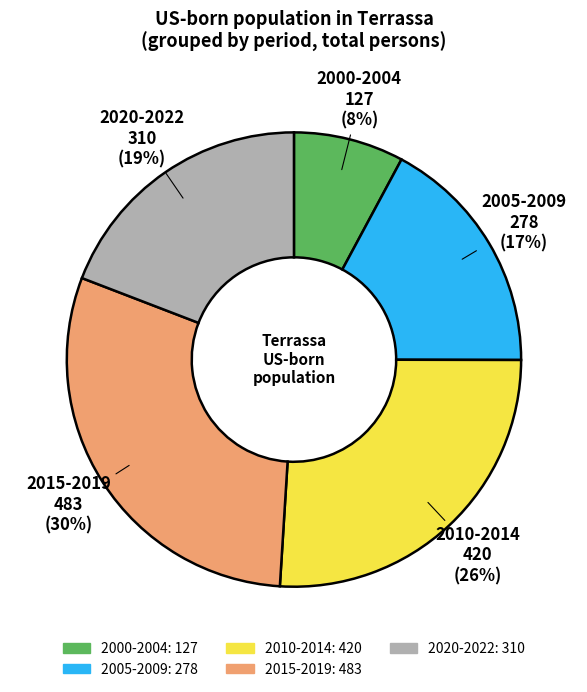

Is there a majority slice in this chart?

No